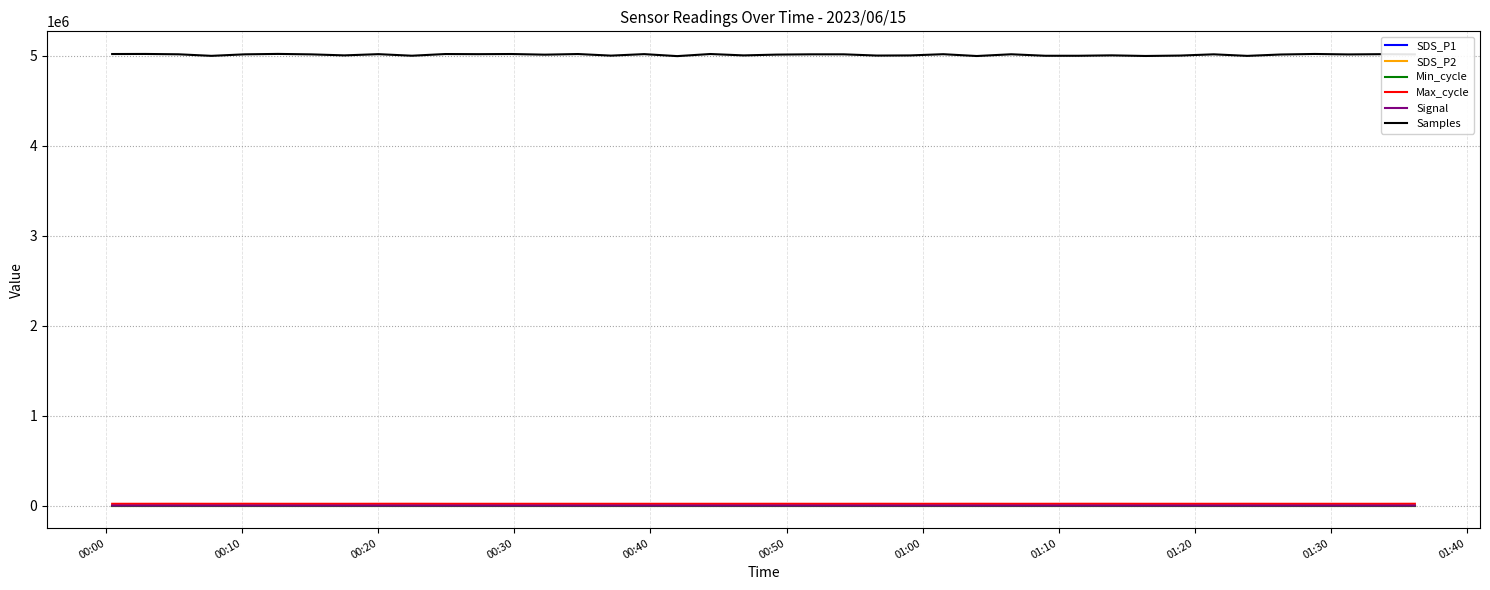

True or false: Samples and Min_cycle intersect in this chart.

False